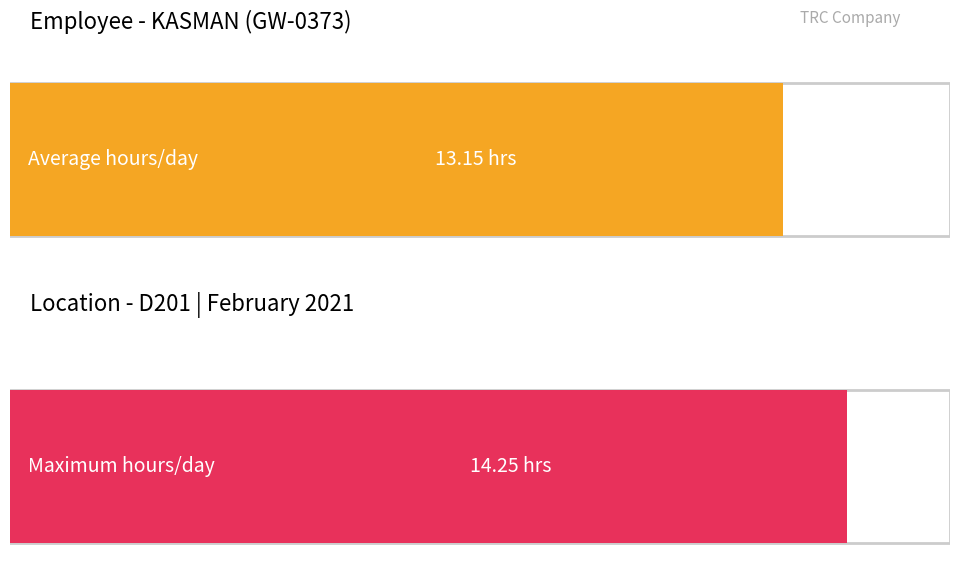

How many bars are there in each group?

2